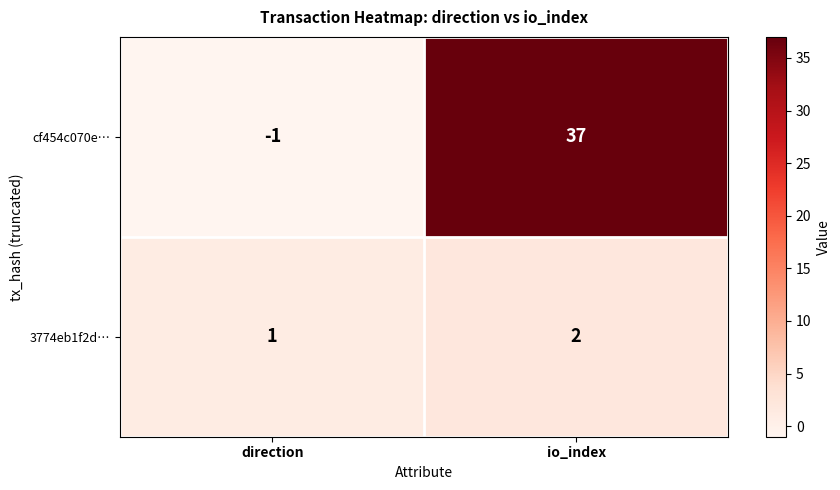

What is the spread (max minus min) of values at direction?

2